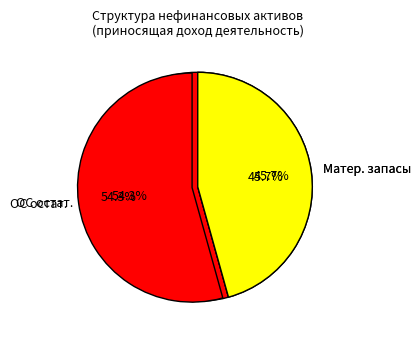

Is it true that Нематериальные активы (остаточная стоимость) is 11% of the pie?

False